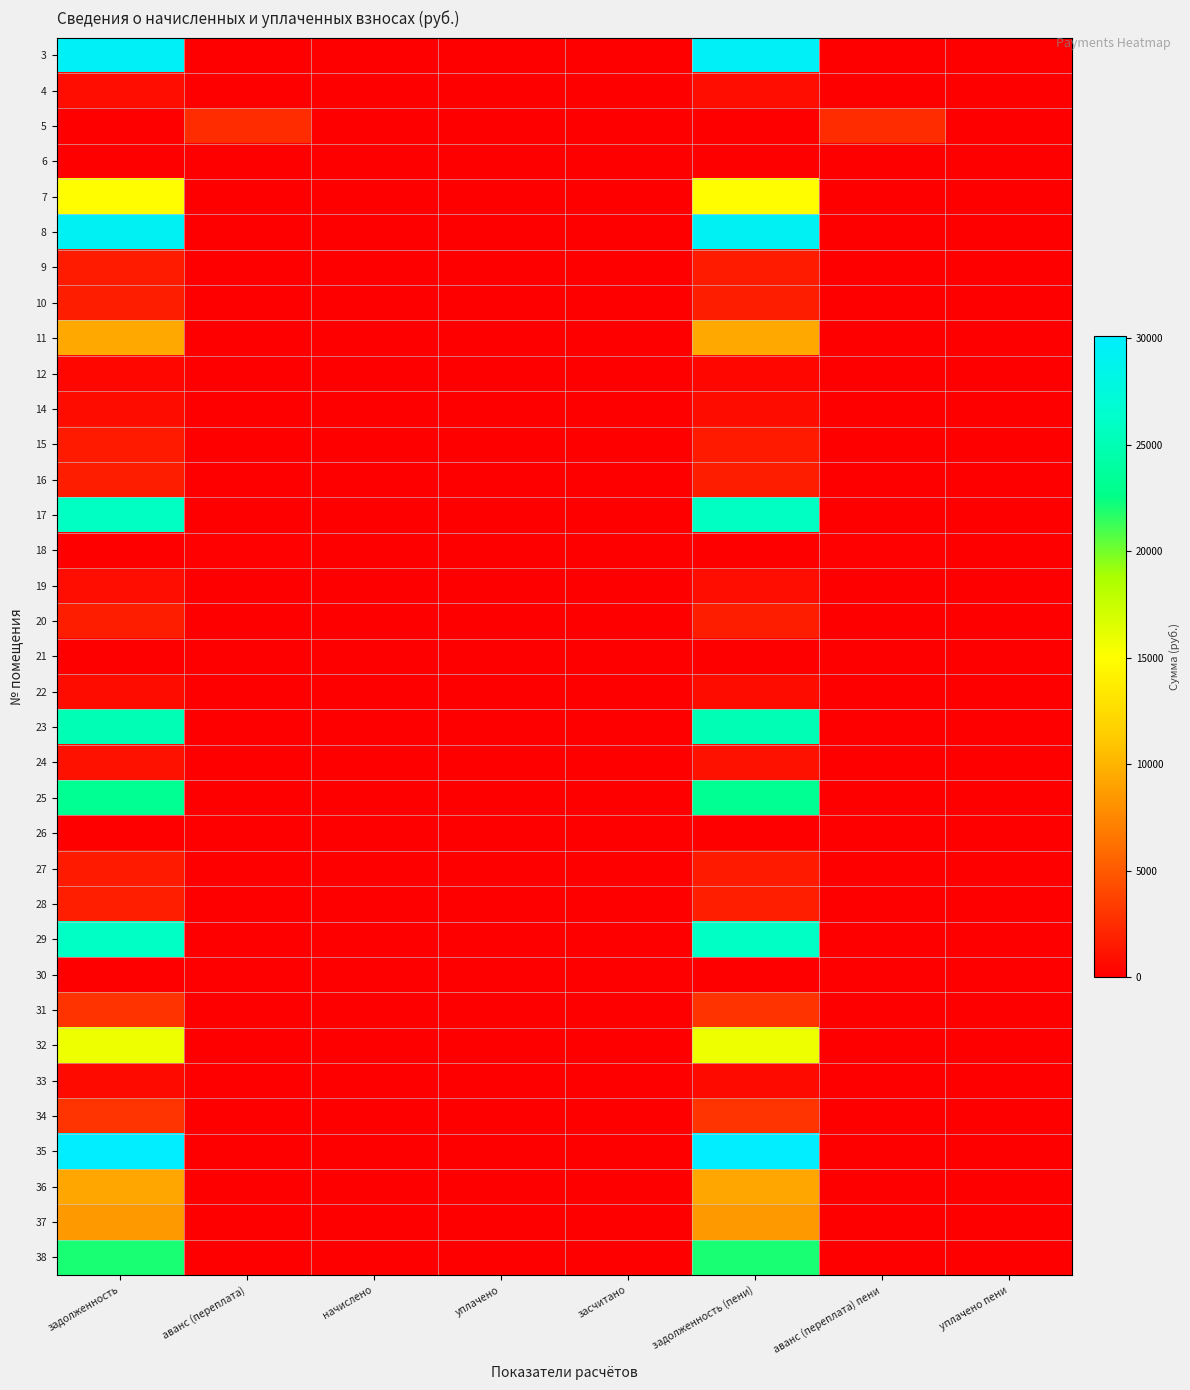

Reading right to left, extract all data points from this chart.

3: уплачено пени=0.0	аванс (переплата) пени=0.0	задолженность (пени)=29559.7	засчитано=0.0	уплачено=0.0	начислено=0.0	аванс (переплата)=0.0	задолженность=29559.7
4: уплачено пени=0.0	аванс (переплата) пени=0.0	задолженность (пени)=768.6	засчитано=0.0	уплачено=0.0	начислено=0.0	аванс (переплата)=0.0	задолженность=768.6
5: уплачено пени=0.0	аванс (переплата) пени=2509.6	задолженность (пени)=0.0	засчитано=0.0	уплачено=0.0	начислено=0.0	аванс (переплата)=2509.6	задолженность=0.0
6: уплачено пени=0.0	аванс (переплата) пени=0.0	задолженность (пени)=0.7	засчитано=0.0	уплачено=0.0	начислено=0.0	аванс (переплата)=0.0	задолженность=0.7
7: уплачено пени=0.0	аванс (переплата) пени=0.0	задолженность (пени)=14946.5	засчитано=0.0	уплачено=0.0	начислено=0.0	аванс (переплата)=0.0	задолженность=14946.5
8: уплачено пени=0.0	аванс (переплата) пени=0.0	задолженность (пени)=29258.4	засчитано=0.0	уплачено=0.0	начислено=0.0	аванс (переплата)=0.0	задолженность=29258.4
9: уплачено пени=0.0	аванс (переплата) пени=0.0	задолженность (пени)=1544.5	засчитано=0.0	уплачено=0.0	начислено=0.0	аванс (переплата)=0.0	задолженность=1544.5
10: уплачено пени=0.0	аванс (переплата) пени=0.0	задолженность (пени)=1688.0	засчитано=0.0	уплачено=0.0	начислено=0.0	аванс (переплата)=0.0	задолженность=1688.0
11: уплачено пени=0.0	аванс (переплата) пени=0.0	задолженность (пени)=9311.0	засчитано=0.0	уплачено=0.0	начислено=0.0	аванс (переплата)=0.0	задолженность=9311.0
12: уплачено пени=0.0	аванс (переплата) пени=0.0	задолженность (пени)=388.0	засчитано=0.0	уплачено=0.0	начислено=0.0	аванс (переплата)=0.0	задолженность=388.0
14: уплачено пени=0.0	аванс (переплата) пени=0.0	задолженность (пени)=721.8	засчитано=0.0	уплачено=0.0	начислено=0.0	аванс (переплата)=0.0	задолженность=721.8
15: уплачено пени=0.0	аванс (переплата) пени=0.0	задолженность (пени)=1520.3	засчитано=0.0	уплачено=0.0	начислено=0.0	аванс (переплата)=0.0	задолженность=1520.3
16: уплачено пени=0.0	аванс (переплата) пени=0.0	задолженность (пени)=1677.7	засчитано=0.0	уплачено=0.0	начислено=0.0	аванс (переплата)=0.0	задолженность=1677.7
17: уплачено пени=0.0	аванс (переплата) пени=0.0	задолженность (пени)=25823.2	засчитано=0.0	уплачено=0.0	начислено=0.0	аванс (переплата)=0.0	задолженность=25823.2
18: уплачено пени=0.0	аванс (переплата) пени=112.8	задолженность (пени)=0.0	засчитано=0.0	уплачено=0.0	начислено=0.0	аванс (переплата)=112.8	задолженность=0.0
19: уплачено пени=0.0	аванс (переплата) пени=0.0	задолженность (пени)=775.9	засчитано=0.0	уплачено=0.0	начислено=0.0	аванс (переплата)=0.0	задолженность=775.9
20: уплачено пени=0.0	аванс (переплата) пени=0.0	задолженность (пени)=1696.8	засчитано=0.0	уплачено=0.0	начислено=0.0	аванс (переплата)=0.0	задолженность=1696.8
21: уплачено пени=0.0	аванс (переплата) пени=0.0	задолженность (пени)=0.0	засчитано=0.0	уплачено=0.0	начислено=0.0	аванс (переплата)=0.0	задолженность=0.0
22: уплачено пени=0.0	аванс (переплата) пени=0.0	задолженность (пени)=723.2	засчитано=0.0	уплачено=0.0	начислено=0.0	аванс (переплата)=0.0	задолженность=723.2
23: уплачено пени=0.0	аванс (переплата) пени=0.0	задолженность (пени)=25073.3	засчитано=0.0	уплачено=0.0	начислено=0.0	аванс (переплата)=0.0	задолженность=25073.3
24: уплачено пени=0.0	аванс (переплата) пени=0.0	задолженность (пени)=978.5	засчитано=0.0	уплачено=0.0	начислено=0.0	аванс (переплата)=0.0	задолженность=978.5
25: уплачено пени=0.0	аванс (переплата) пени=0.0	задолженность (пени)=23167.9	засчитано=0.0	уплачено=0.0	начислено=0.0	аванс (переплата)=0.0	задолженность=23167.9
26: уплачено пени=0.0	аванс (переплата) пени=0.0	задолженность (пени)=0.0	засчитано=0.0	уплачено=0.0	начислено=0.0	аванс (переплата)=0.0	задолженность=0.0
27: уплачено пени=0.0	аванс (переплата) пени=0.0	задолженность (пени)=1509.4	засчитано=0.0	уплачено=0.0	начислено=0.0	аванс (переплата)=0.0	задолженность=1509.4
28: уплачено пени=0.0	аванс (переплата) пени=0.0	задолженность (пени)=1774.4	засчитано=0.0	уплачено=0.0	начислено=0.0	аванс (переплата)=0.0	задолженность=1774.4
29: уплачено пени=0.0	аванс (переплата) пени=0.0	задолженность (пени)=25943.8	засчитано=0.0	уплачено=0.0	начислено=0.0	аванс (переплата)=0.0	задолженность=25943.8
30: уплачено пени=0.0	аванс (переплата) пени=0.0	задолженность (пени)=0.0	засчитано=0.0	уплачено=0.0	начислено=0.0	аванс (переплата)=0.0	задолженность=0.0
31: уплачено пени=0.0	аванс (переплата) пени=0.0	задолженность (пени)=2862.2	засчитано=0.0	уплачено=0.0	начислено=0.0	аванс (переплата)=0.0	задолженность=2862.2
32: уплачено пени=0.0	аванс (переплата) пени=0.0	задолженность (пени)=15786.6	засчитано=0.0	уплачено=0.0	начислено=0.0	аванс (переплата)=0.0	задолженность=15786.6
33: уплачено пени=0.0	аванс (переплата) пени=0.0	задолженность (пени)=630.7	засчитано=0.0	уплачено=0.0	начислено=0.0	аванс (переплата)=0.0	задолженность=630.7
34: уплачено пени=0.0	аванс (переплата) пени=0.0	задолженность (пени)=2909.2	засчитано=0.0	уплачено=0.0	начислено=0.0	аванс (переплата)=0.0	задолженность=2909.2
35: уплачено пени=0.0	аванс (переплата) пени=0.0	задолженность (пени)=30132.3	засчитано=0.0	уплачено=0.0	начислено=0.0	аванс (переплата)=0.0	задолженность=30132.3
36: уплачено пени=0.0	аванс (переплата) пени=0.0	задолженность (пени)=9279.1	засчитано=0.0	уплачено=0.0	начислено=0.0	аванс (переплата)=0.0	задолженность=9279.1
37: уплачено пени=0.0	аванс (переплата) пени=0.0	задолженность (пени)=8479.0	засчитано=0.0	уплачено=0.0	начислено=0.0	аванс (переплата)=0.0	задолженность=8479.0
38: уплачено пени=0.0	аванс (переплата) пени=0.0	задолженность (пени)=22026.6	засчитано=0.0	уплачено=0.0	начислено=0.0	аванс (переплата)=0.0	задолженность=22026.6